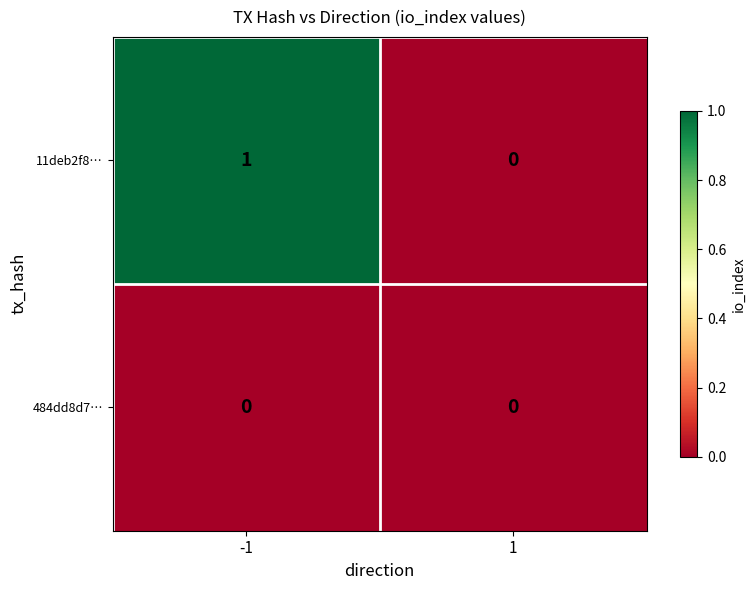

Which series has the largest total across all categories?

11deb2f8…